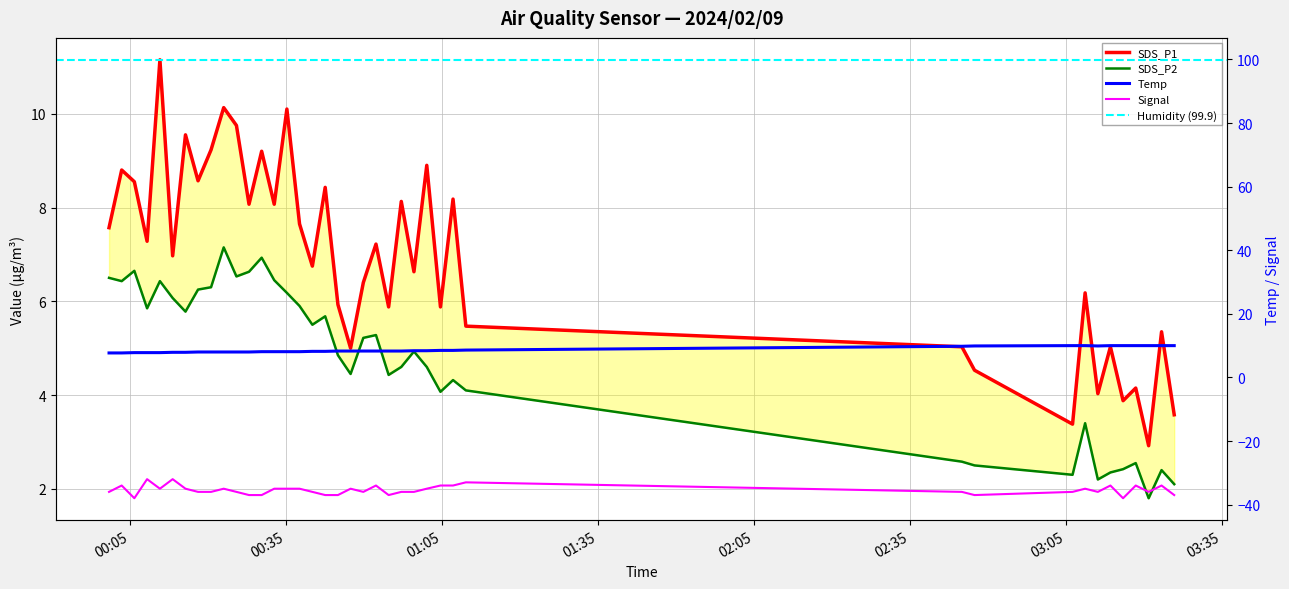

Reading right to left, what are all the values shown in this chart?

SDS_P1: 3.6	5.3	2.9	4.2	3.9	5.0	4.0	6.2	3.4	4.5	5.0	5.5	8.2	5.9	8.9	6.6	8.1	5.9	7.2	6.4	5.0	5.9	8.4	6.8	7.7	10.1	8.1	9.2	8.1	9.8	10.1	9.2	8.6	9.6	7.0	11.2	7.3	8.6	8.8	7.6
SDS_P2: 2.1	2.4	1.8	2.5	2.4	2.4	2.2	3.4	2.3	2.5	2.6	4.1	4.3	4.1	4.6	4.9	4.6	4.4	5.3	5.2	4.5	4.8	5.7	5.5	5.9	6.2	6.5	6.9	6.6	6.5	7.2	6.3	6.2	5.8	6.1	6.4	5.8	6.7	6.4	6.5
Temp: 10.0	10.0	10.0	10.0	10.0	10.0	9.9	10.0	10.0	9.9	9.8	8.6	8.5	8.5	8.4	8.4	8.3	8.3	8.3	8.3	8.3	8.3	8.2	8.2	8.1	8.1	8.1	8.1	8.0	8.0	8.0	8.0	8.0	7.9	7.9	7.8	7.8	7.8	7.7	7.7
Signal: -37.0	-34.0	-36.0	-34.0	-38.0	-34.0	-36.0	-35.0	-36.0	-37.0	-36.0	-33.0	-34.0	-34.0	-35.0	-36.0	-36.0	-37.0	-34.0	-36.0	-35.0	-37.0	-37.0	-36.0	-35.0	-35.0	-35.0	-37.0	-37.0	-36.0	-35.0	-36.0	-36.0	-35.0	-32.0	-35.0	-32.0	-38.0	-34.0	-36.0